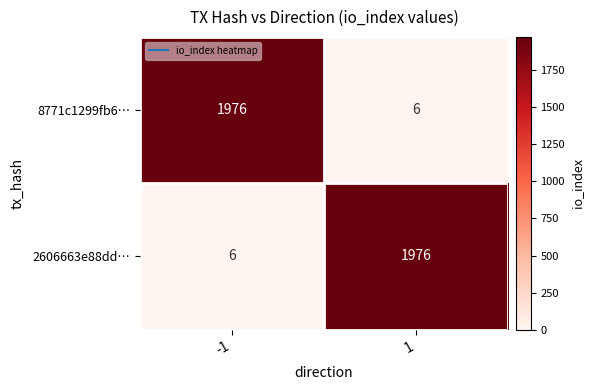

Reading right to left, transcribe all the data shown in this chart.

8771c1299fb6…: 6	1976
2606663e88dd…: 1976	6